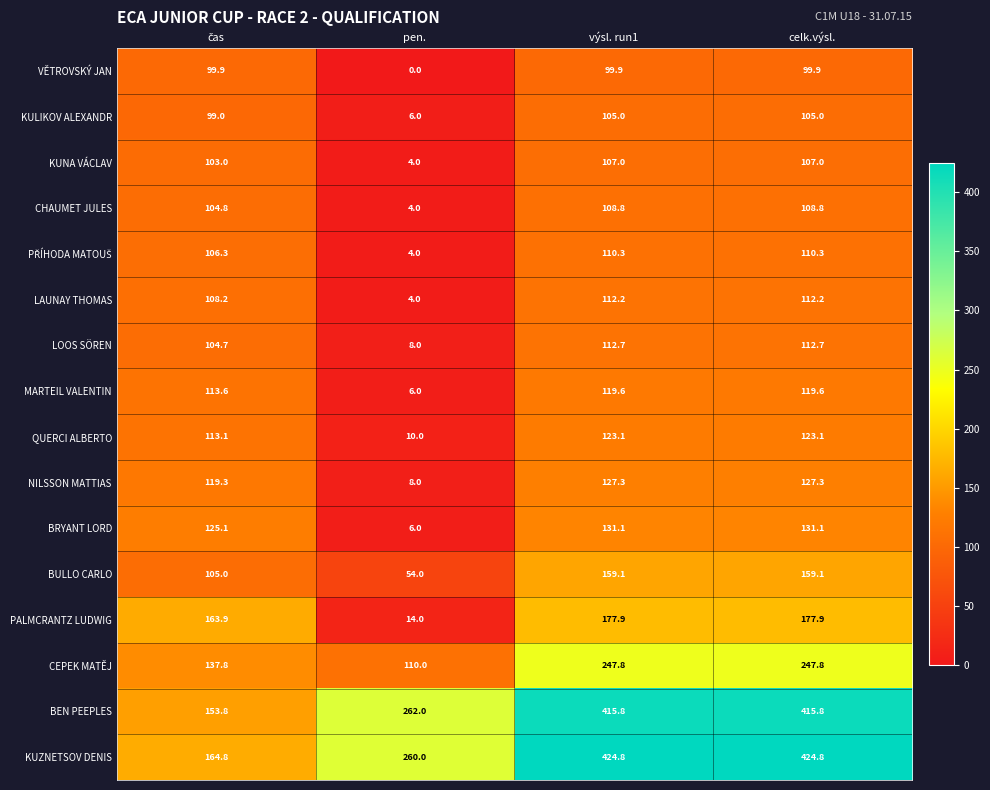

What is the minimum value for QUERCI ALBERTO?

10.0